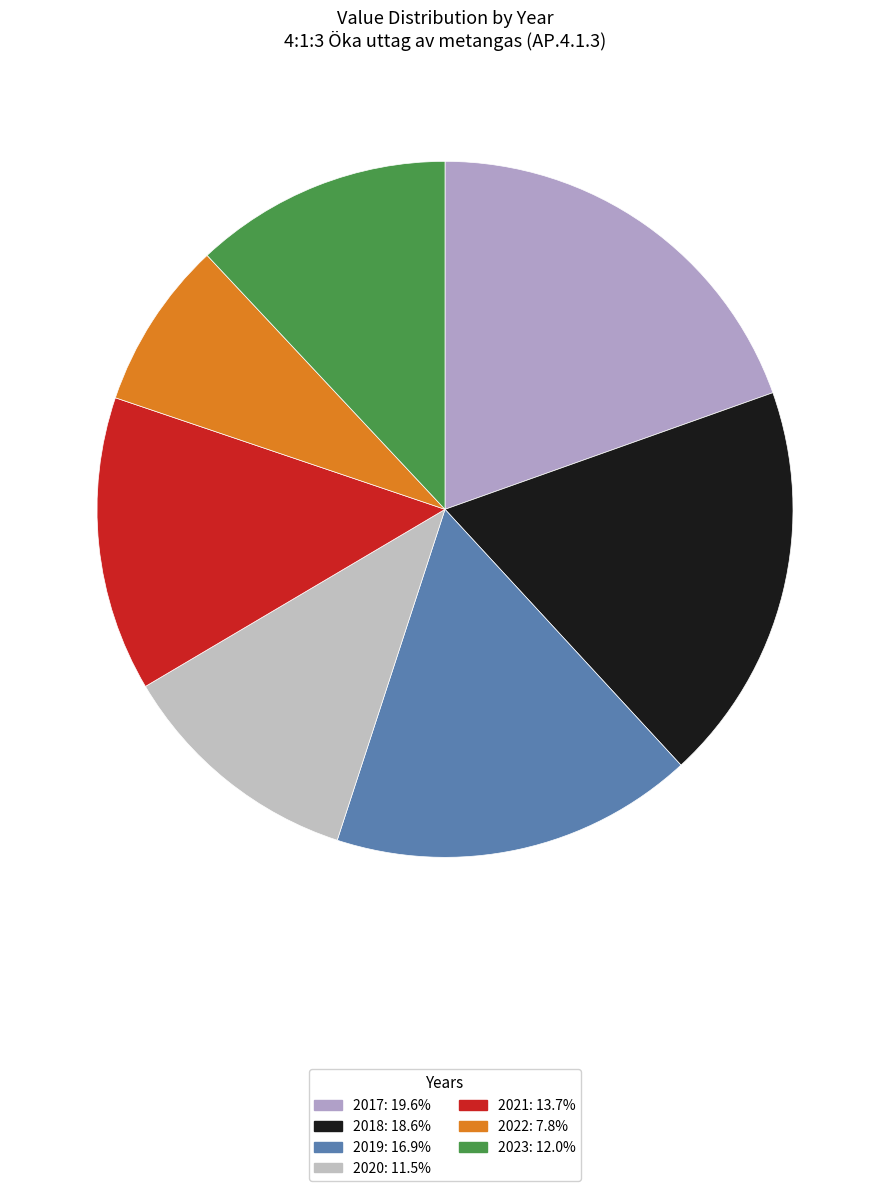

Does 2021 account for over 50% of the chart?

No